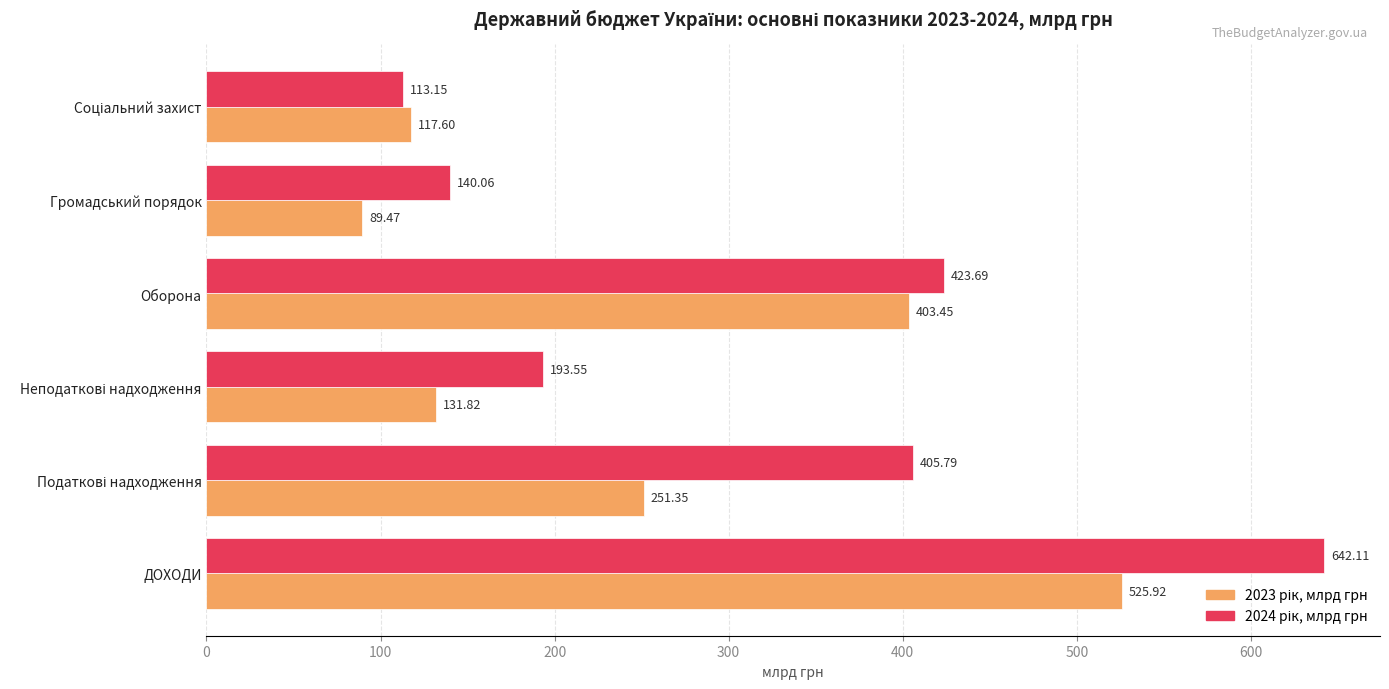

At how many categories does at least one series exceed 99?

6